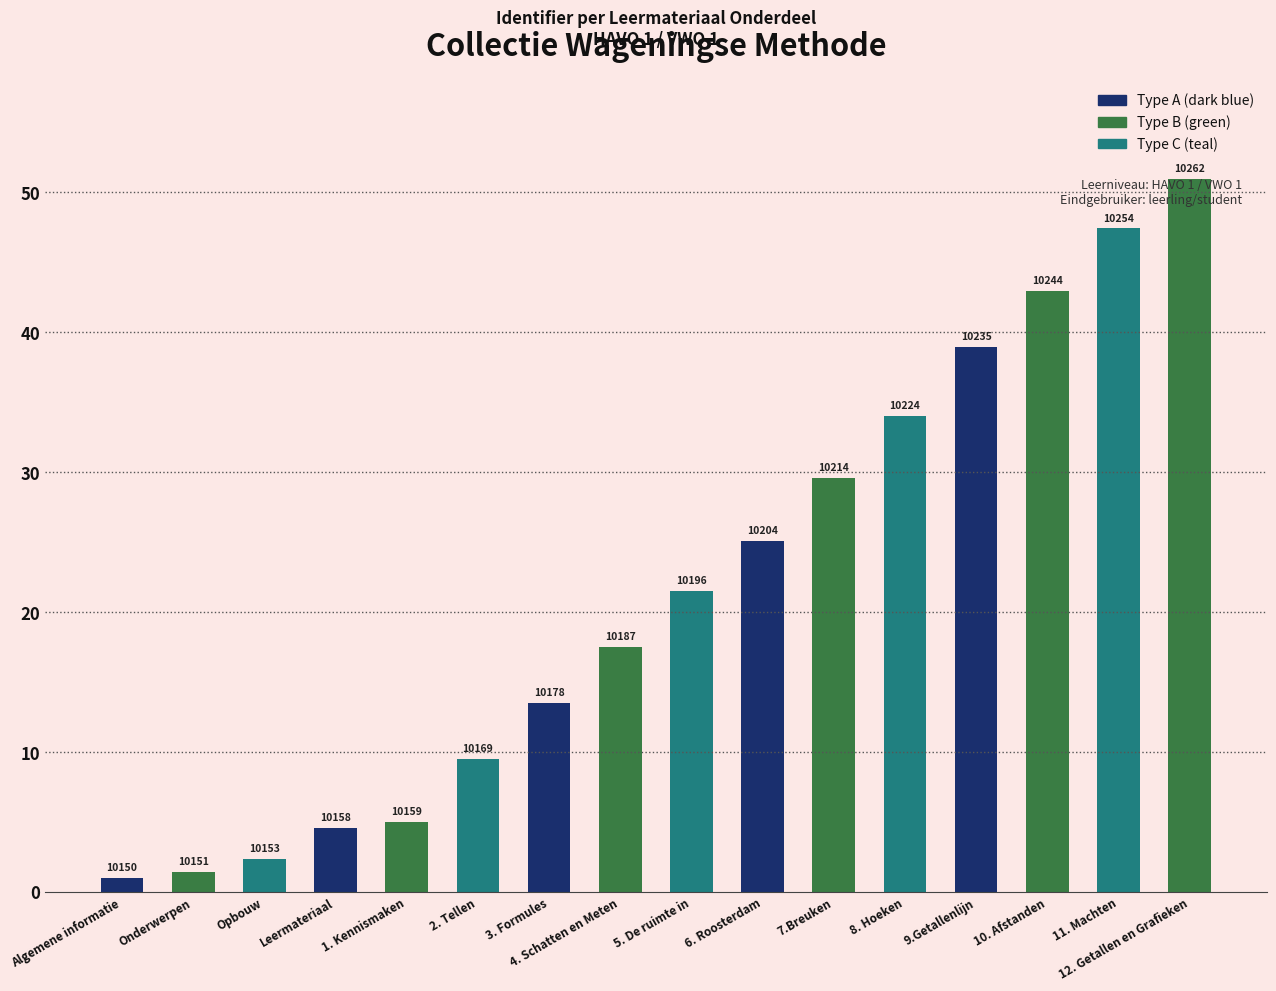

Does the chart contain any negative values?

No